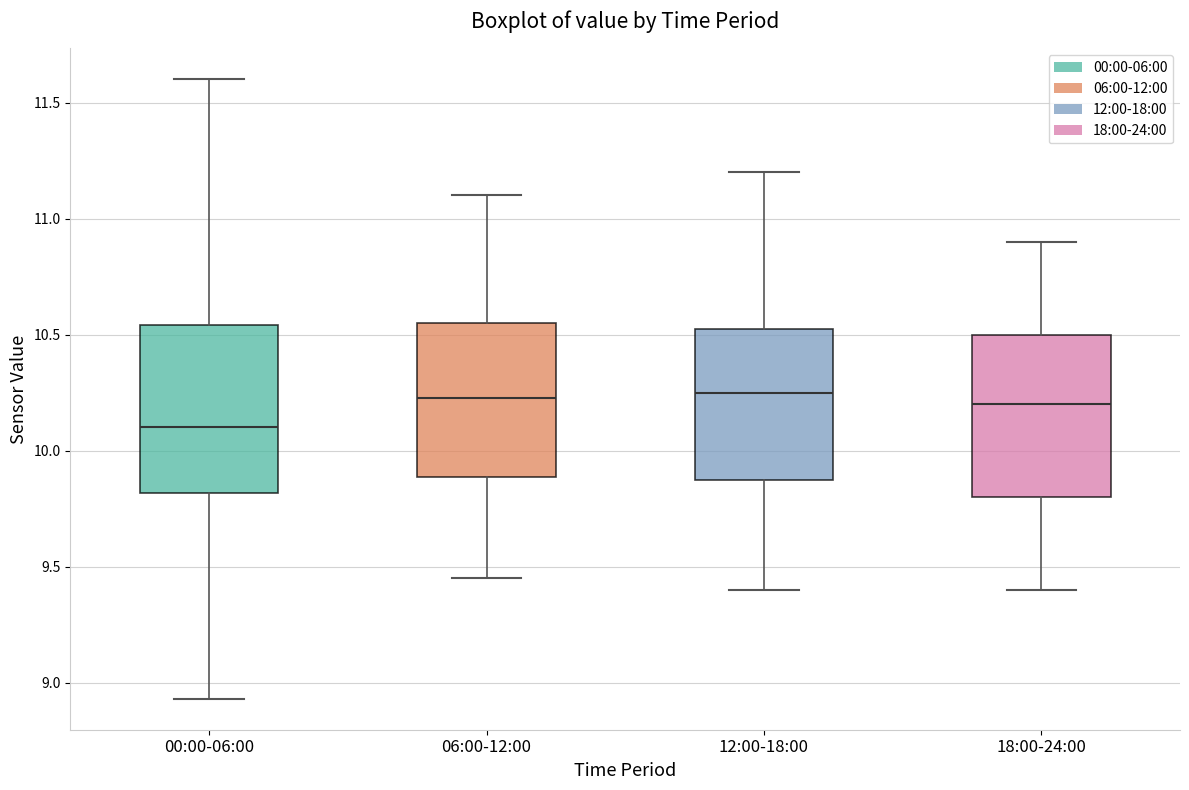

Which box's median line is the lowest?

00:00-06:00